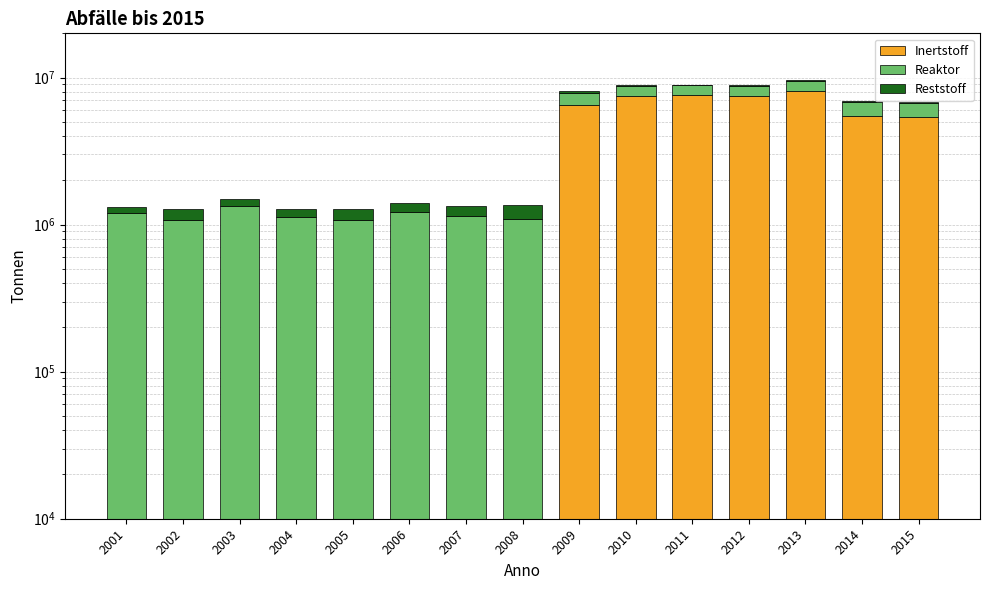

Rank the series by their average value, from highest to lowest.

Inertstoff, Reaktor, Reststoff